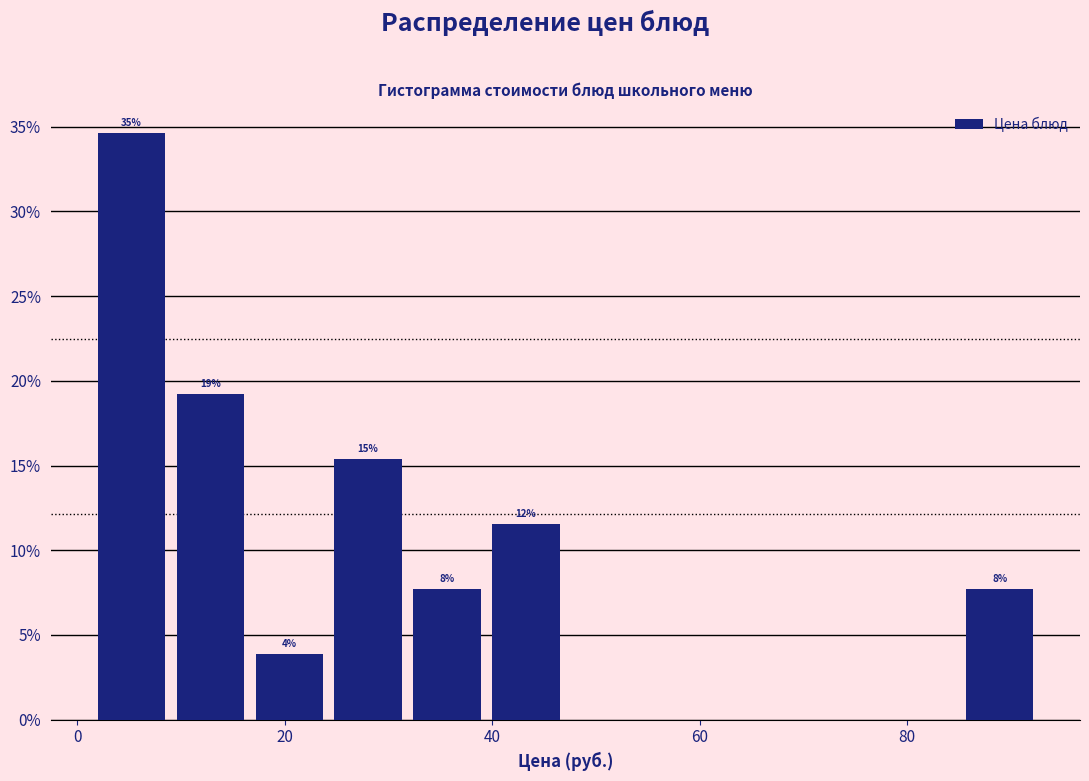

Around what value on the x-axis is the tallest bar? Give the approximate position of its centre, as read against the axis.

6